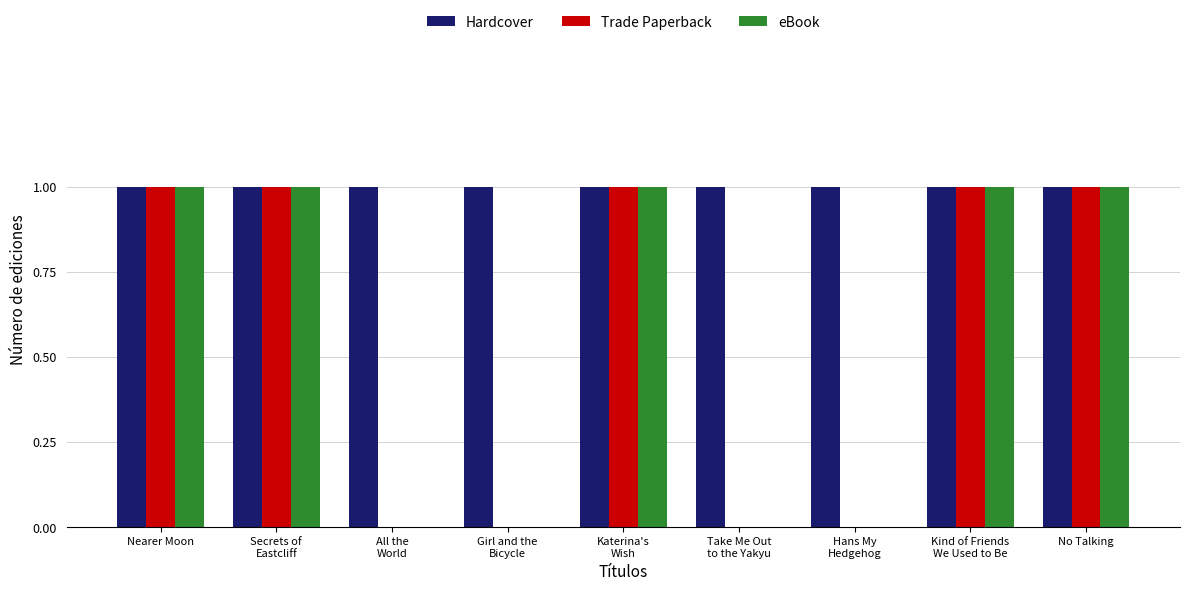

Reading right to left, what are all the values shown in this chart?

Hardcover: No Talking=1	Kind of Friends
We Used to Be=1	Hans My
Hedgehog=1	Take Me Out
to the Yakyu=1	Katerina's
Wish=1	Girl and the
Bicycle=1	All the
World=1	Secrets of
Eastcliff=1	Nearer Moon=1
Trade Paperback: No Talking=1	Kind of Friends
We Used to Be=1	Hans My
Hedgehog=0	Take Me Out
to the Yakyu=0	Katerina's
Wish=1	Girl and the
Bicycle=0	All the
World=0	Secrets of
Eastcliff=1	Nearer Moon=1
eBook: No Talking=1	Kind of Friends
We Used to Be=1	Hans My
Hedgehog=0	Take Me Out
to the Yakyu=0	Katerina's
Wish=1	Girl and the
Bicycle=0	All the
World=0	Secrets of
Eastcliff=1	Nearer Moon=1